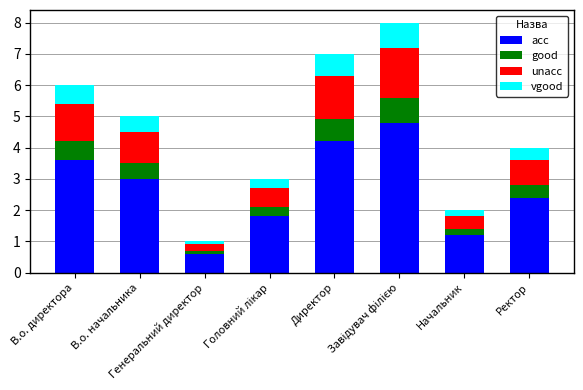

What is the highest value of the acc series?

4.8